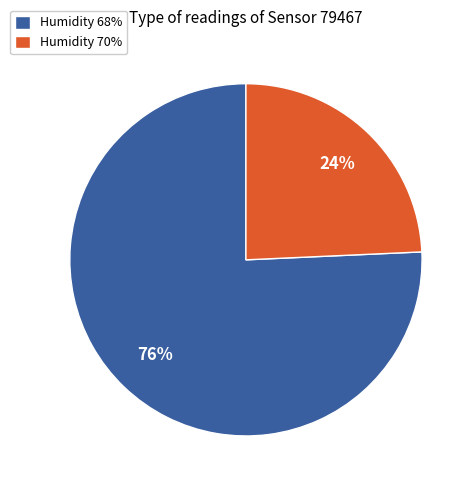

The Humidity 68% slice represents 63% of the pie. True or false?

False